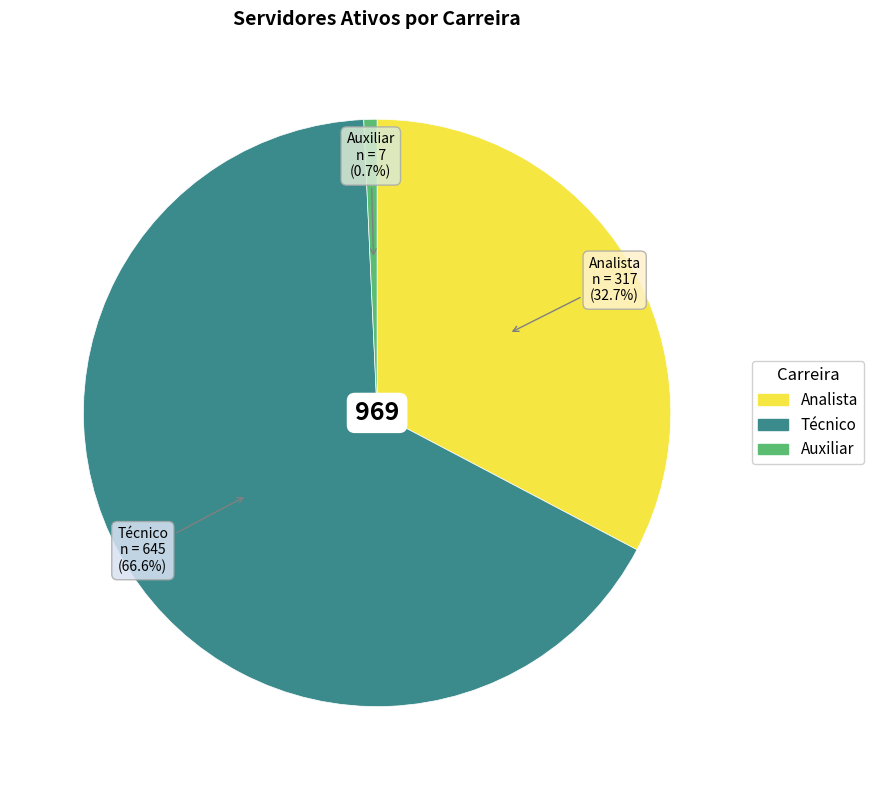

Which category has the biggest portion of the pie?

Técnico